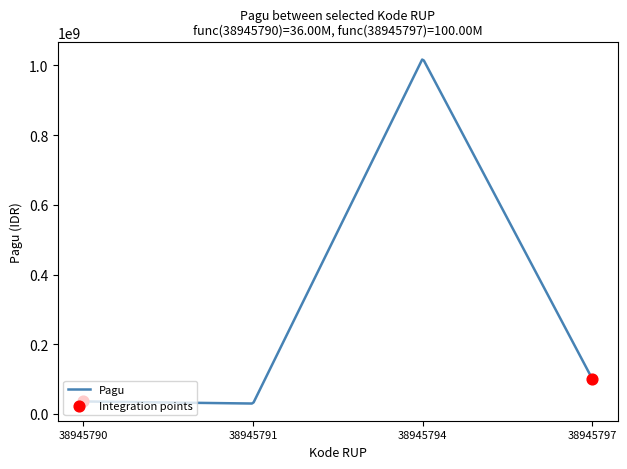

What is the maximum value shown in the chart?

1016688963.2